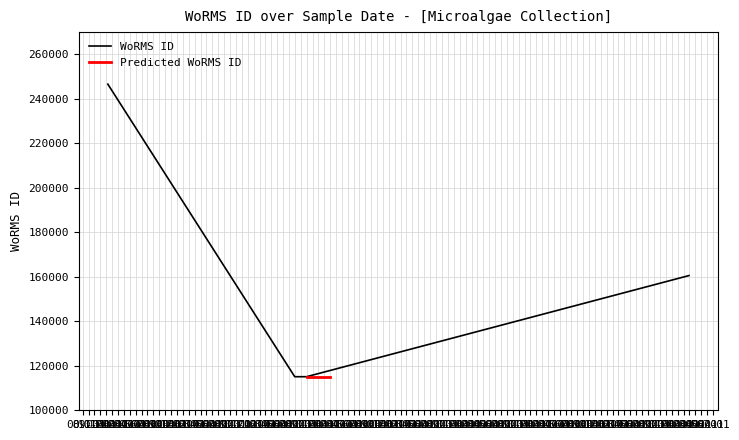

What is the difference between the maximum and minimum values?

131511